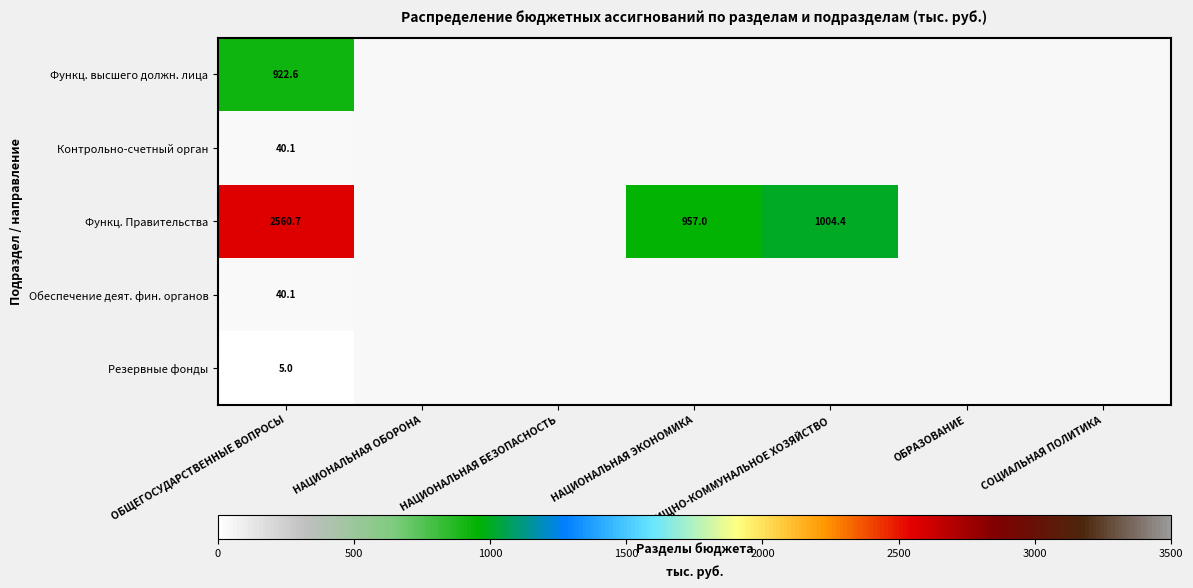

At which label does Контрольно-счетный орган reach its peak?

ОБЩЕГОСУДАРСТВЕННЫЕ ВОПРОСЫ